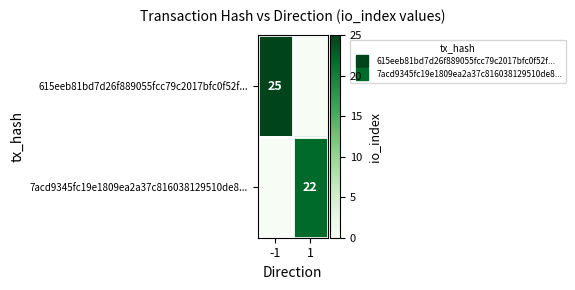

List the series in order of their peak value, highest first.

615eeb81bd7d26f889055fcc79c2017bfc0f52f..., 7acd9345fc19e1809ea2a37c816038129510de8...